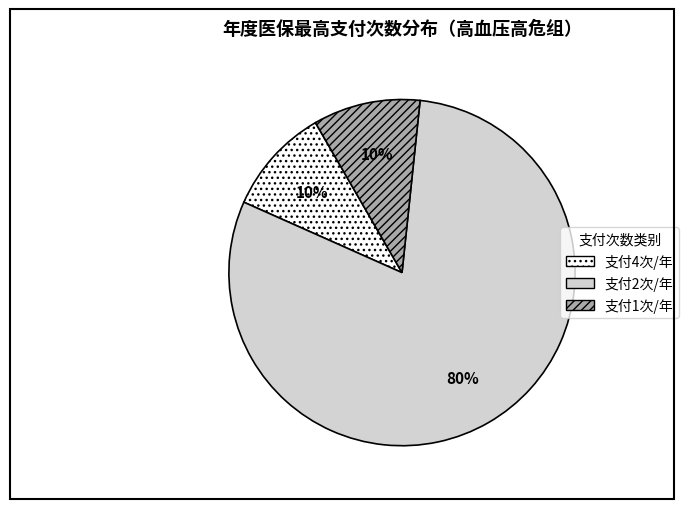

What percentage is the 支付1次/年 slice, to the nearest percent?

10%